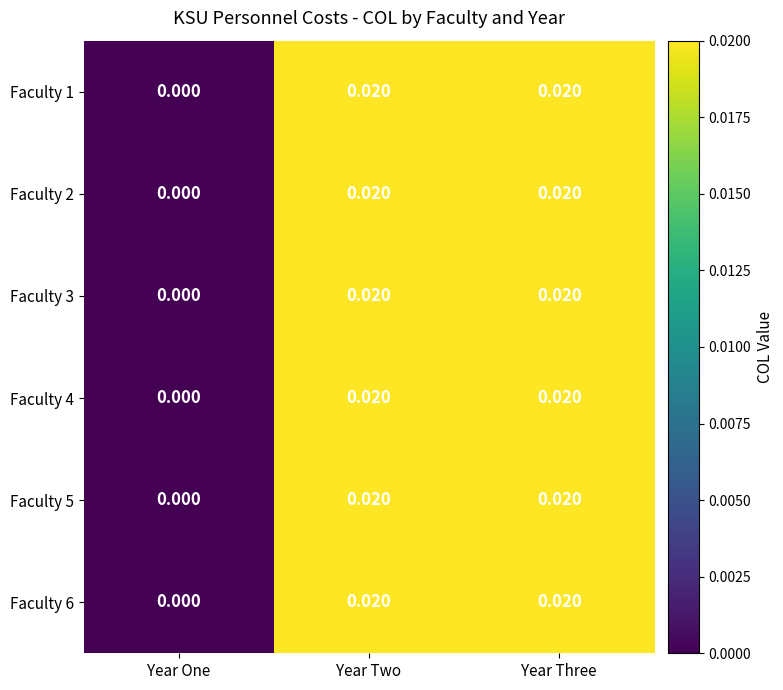

Which category has the lowest value across all series?

Year One